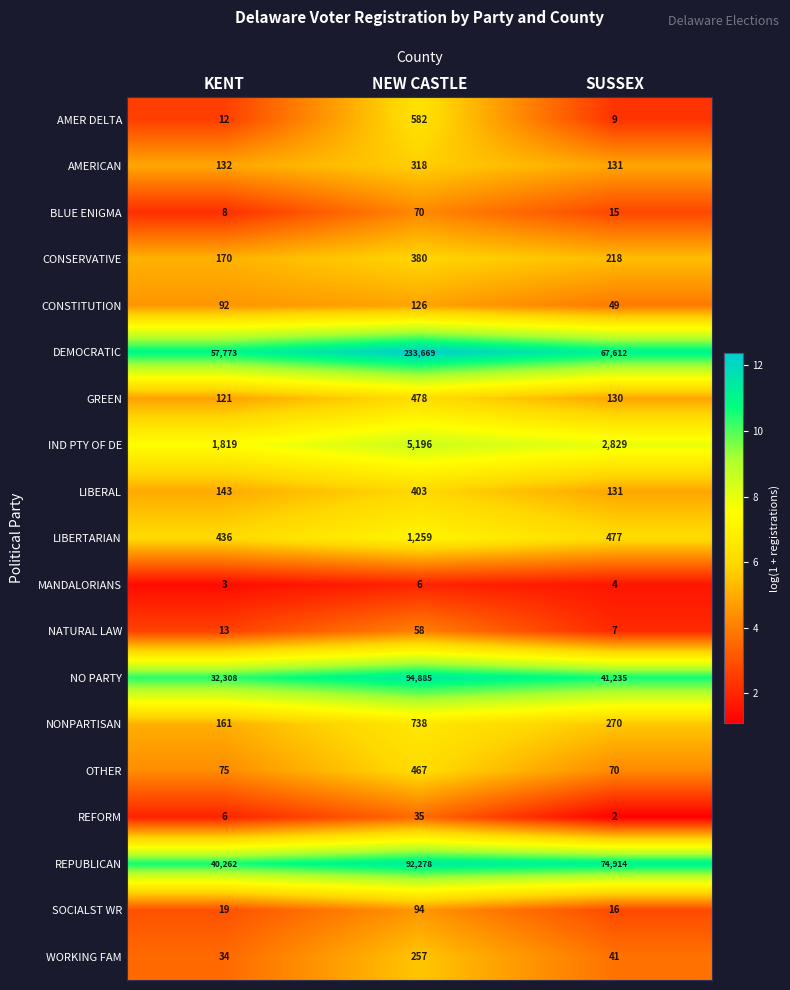

What is the approximate value of CONSTITUTION at SUSSEX, to the nearest 10?

50